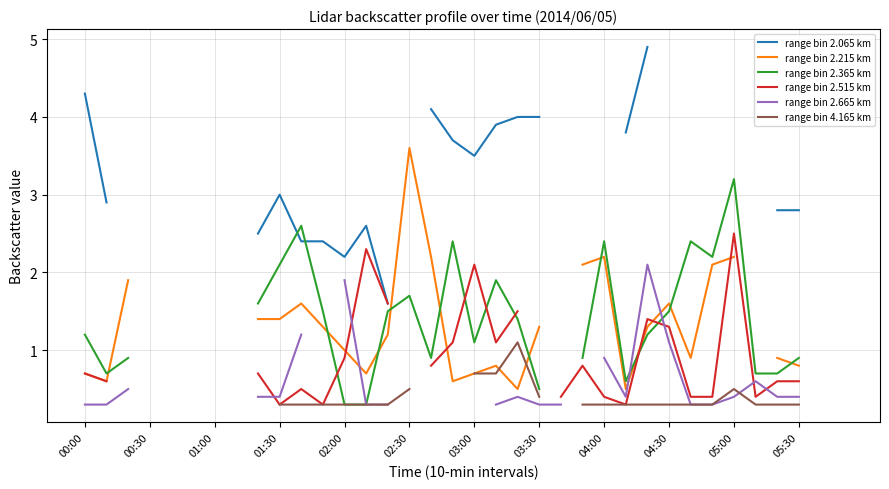

Which has a higher value, 04:00 or 02:30?

02:30